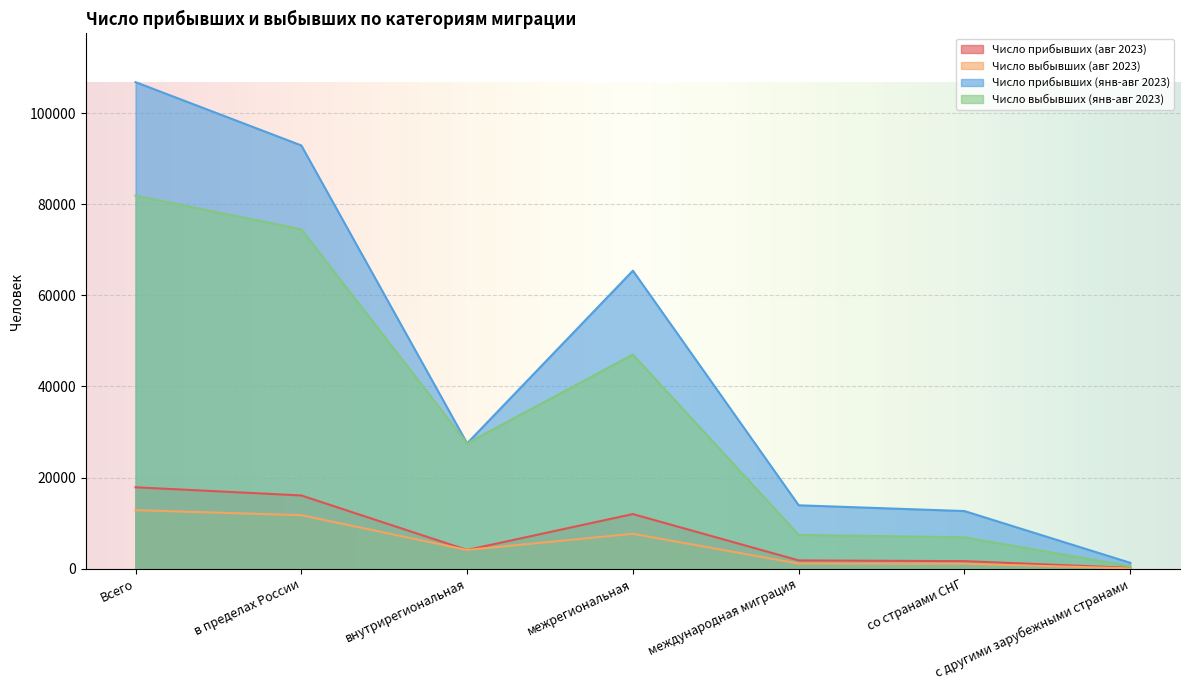

How many series are shown in this chart?

4